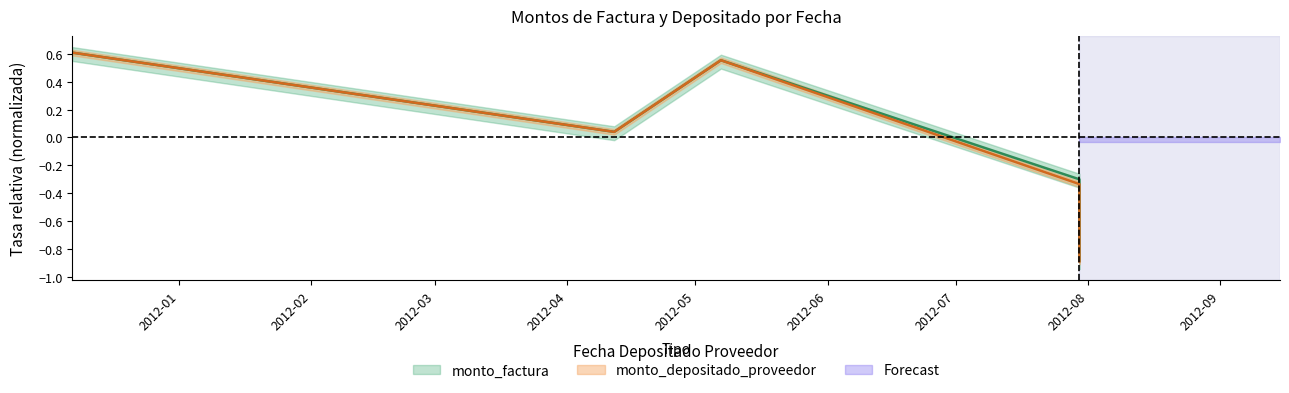

The value of monto_depositado_proveedor at 2012-07-30 is -0.3. True or false?

True